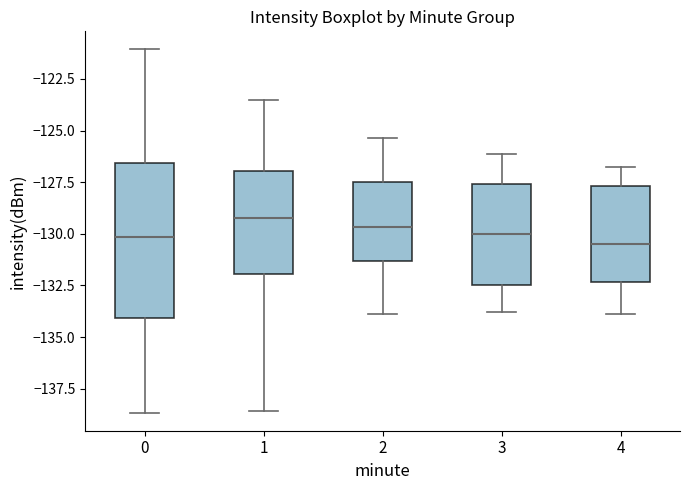

Where does the upper whisker of the box at x = 1 end on the y-axis? The values are not printed on the chart, so give them approximately, as read against the axis.

-123.5